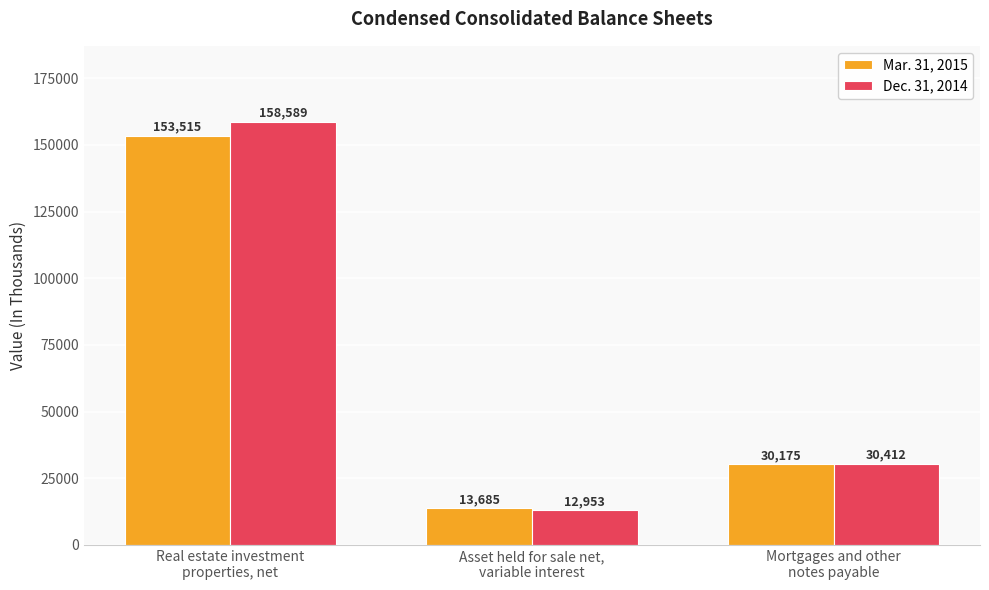

What is the label of the 2nd bar from the right?

Asset held for sale net,
variable interest